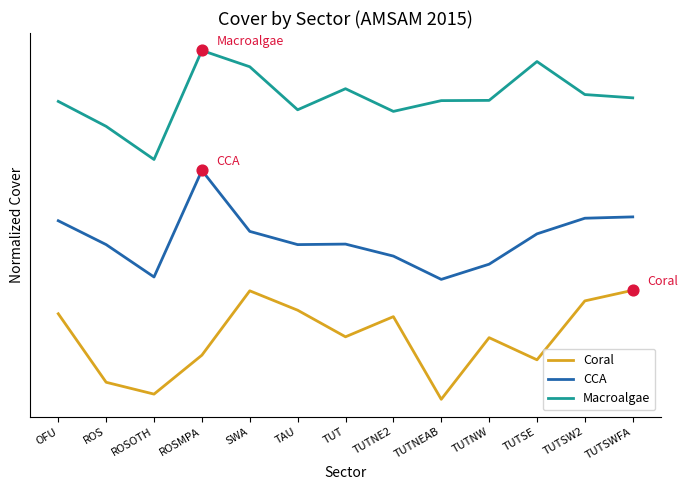

What are all the series names shown in the legend?

Coral, CCA, Macroalgae